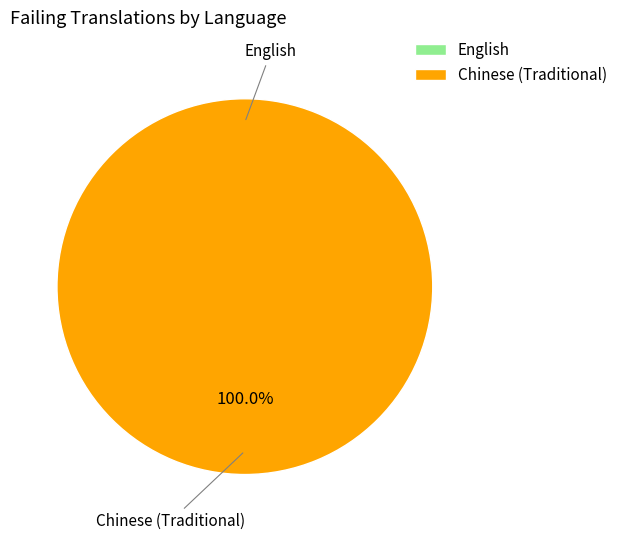

Does any single category account for the majority?

Yes